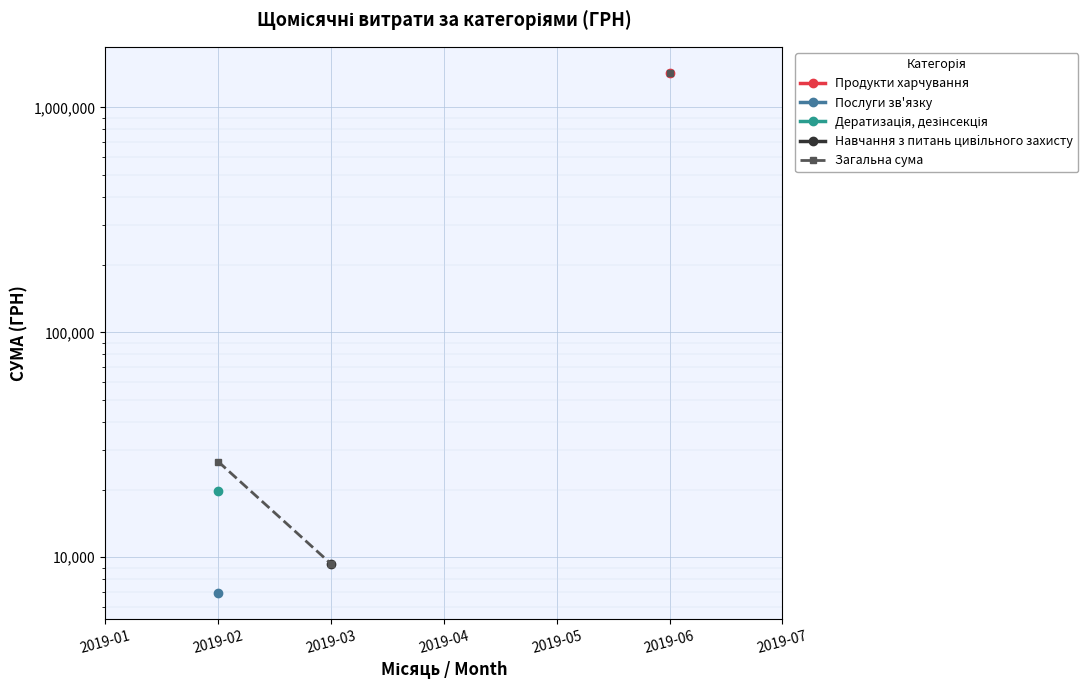

Is this an area chart (filled region under the line)?

No